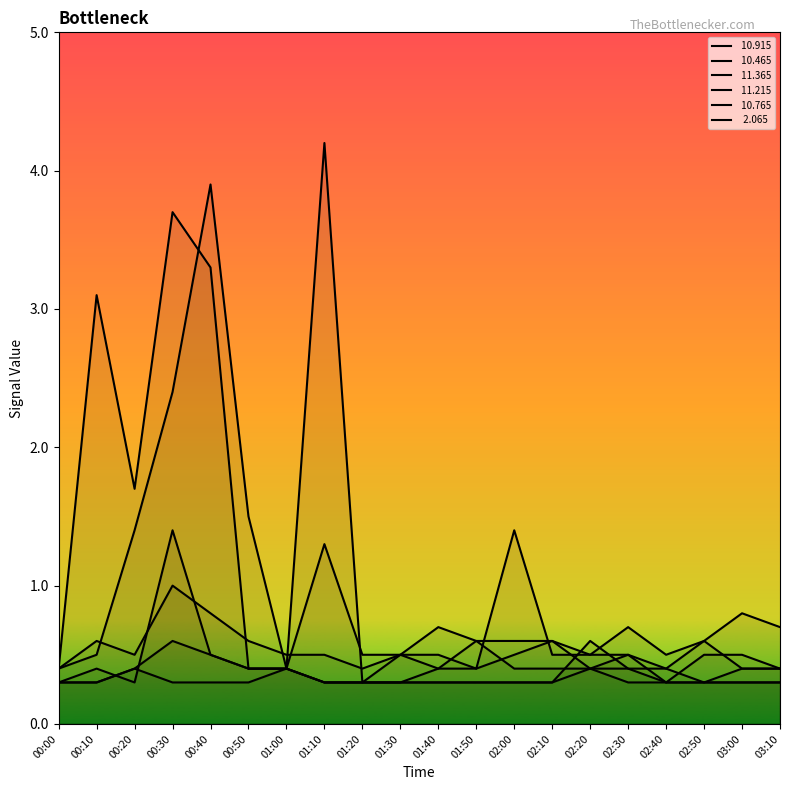

True or false:  11.215 has a value of 0.6 at 02:20.

False